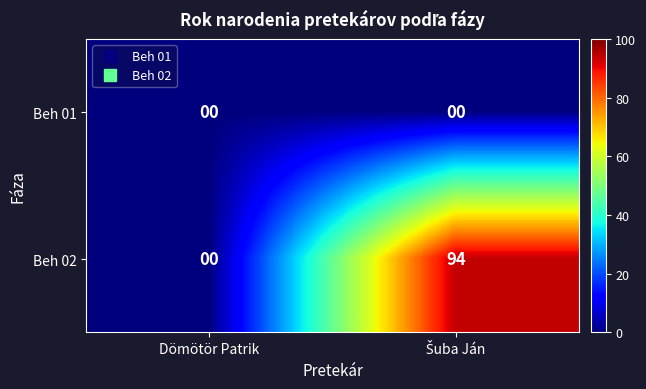

Which series has the widest spread of values?

Beh 02